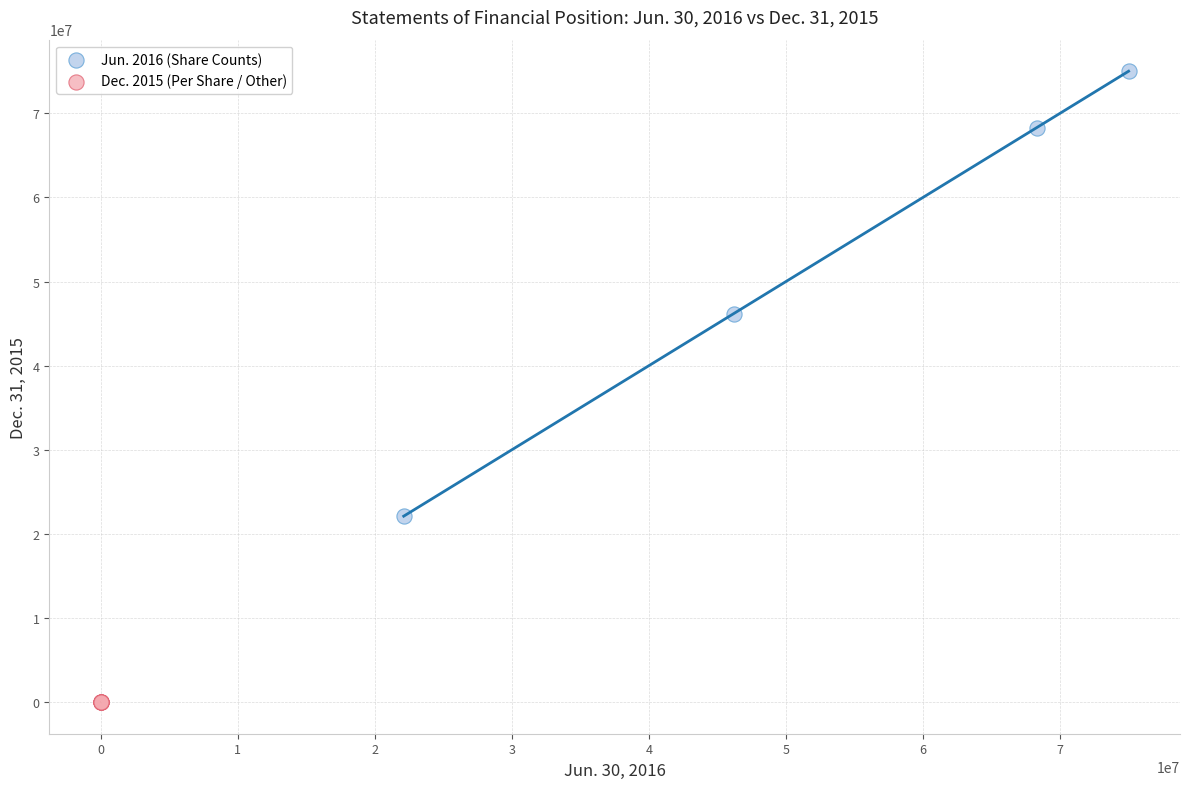

Which series reaches the minimum Y coordinate?

Dec. 2015 (Per Share / Other)